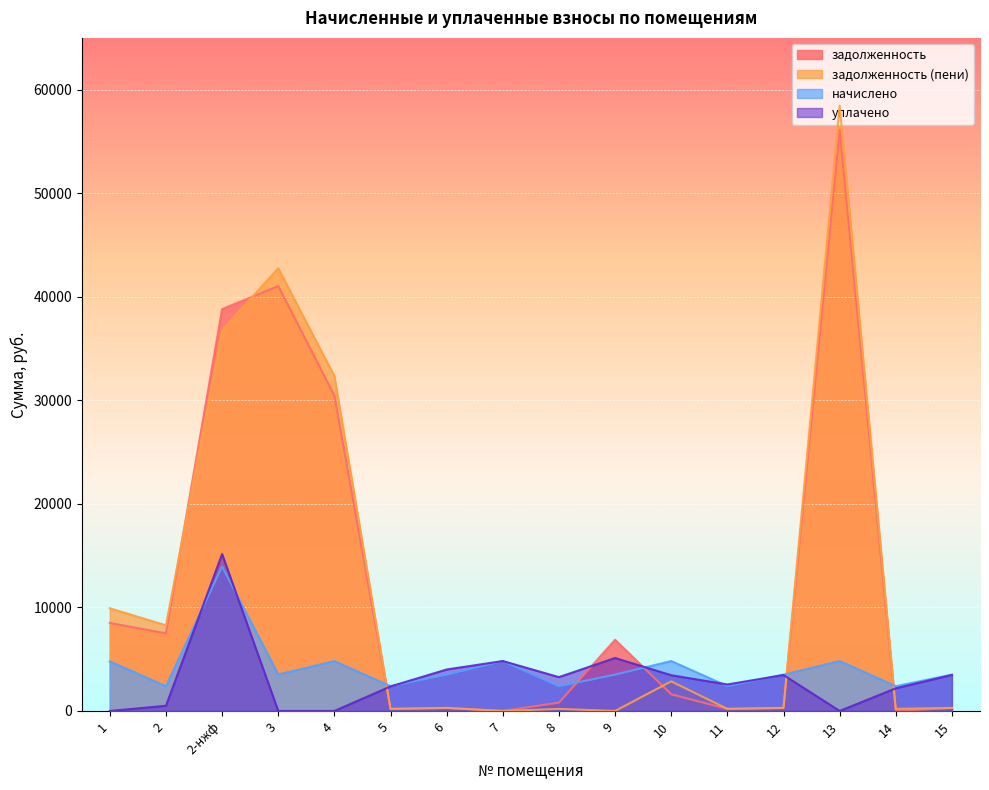

What is the sum of the начислено values at 8 and 3?

5914.1